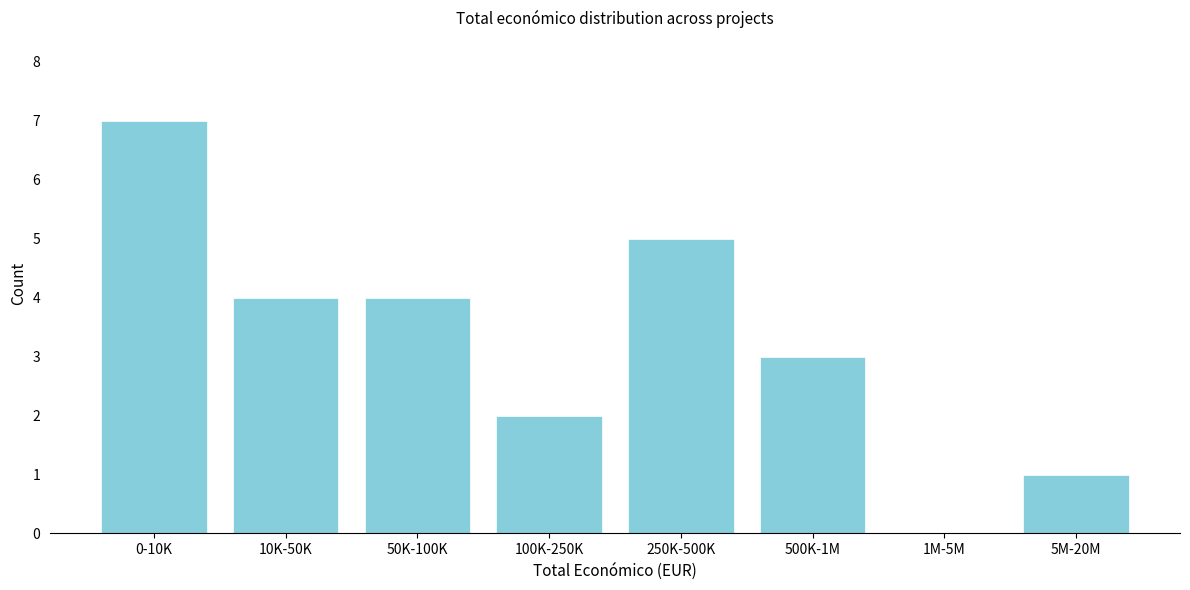

Reading left to right, extract all data points from this chart.

0-10K=7	10K-50K=4	50K-100K=4	100K-250K=2	250K-500K=5	500K-1M=3	1M-5M=0	5M-20M=1